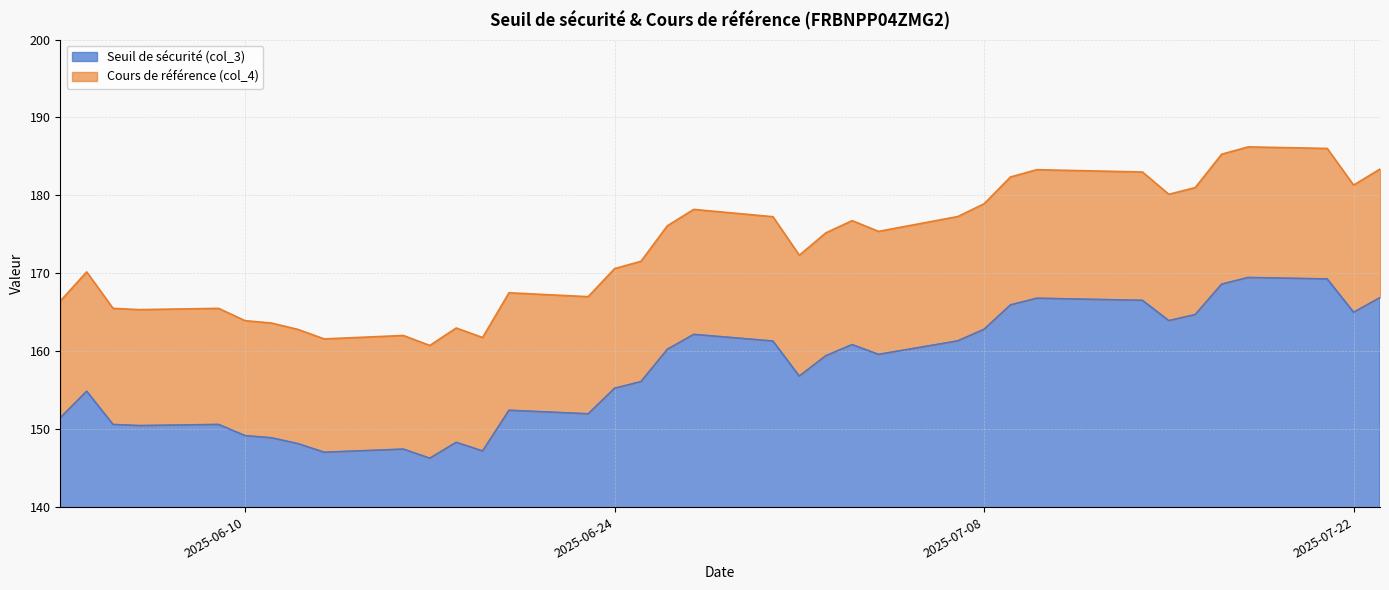

True or false: Cours de référence (col_4) has a value of 34.2 at 2025-06-24.

False